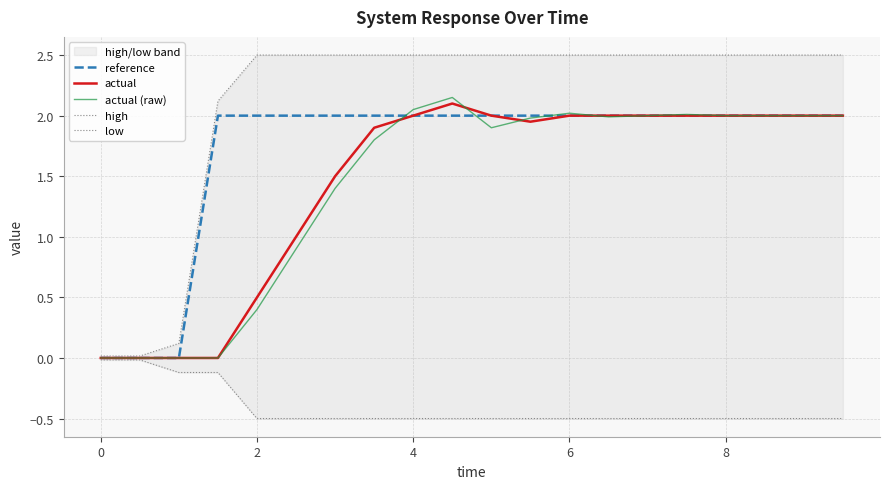

Is it true that actual (raw) equals 2.0 at 6?

True